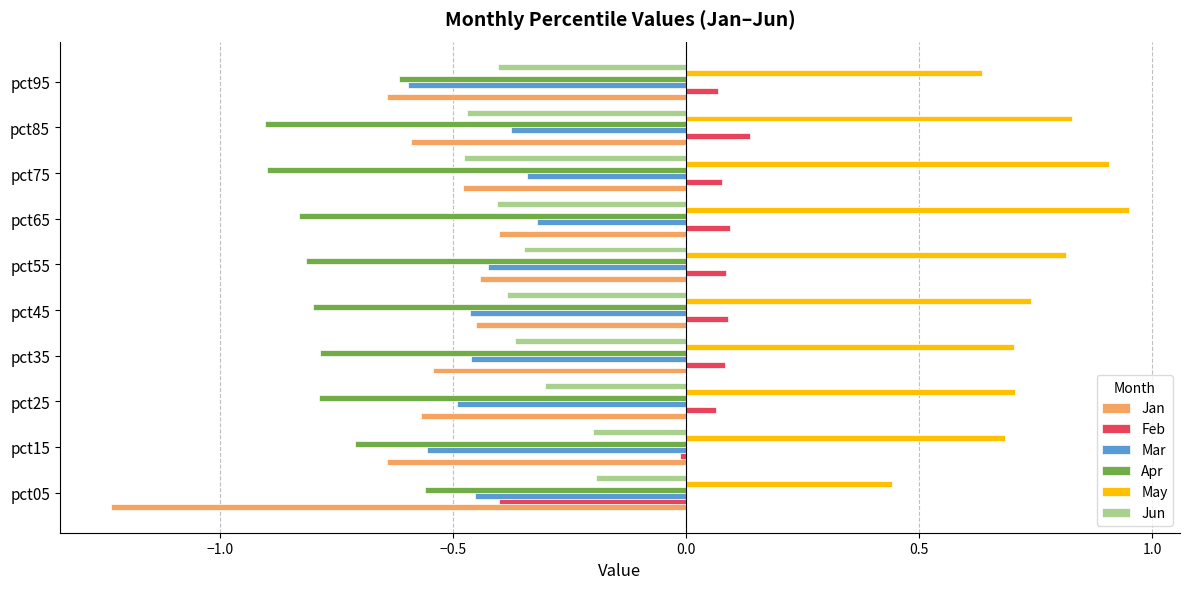

How many series are shown in this chart?

6